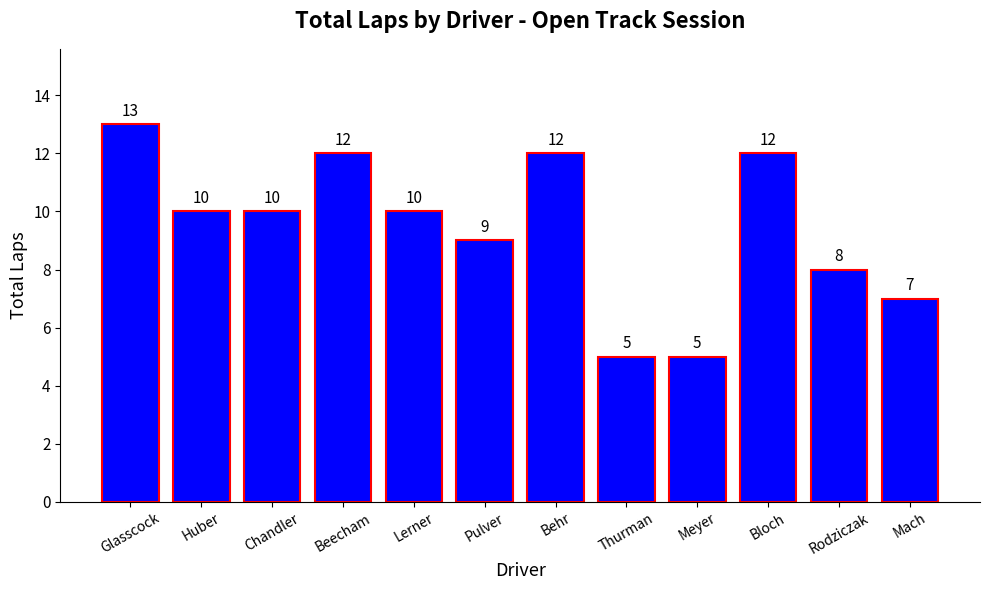

True or false: the data shows 6 at Beecham.

False